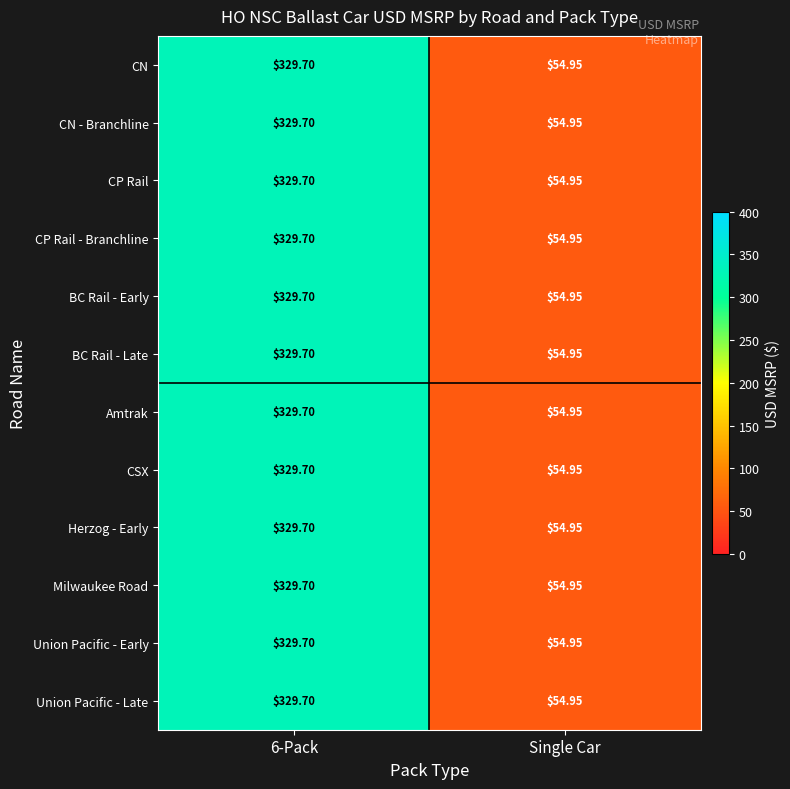

How many series are shown in this chart?

12